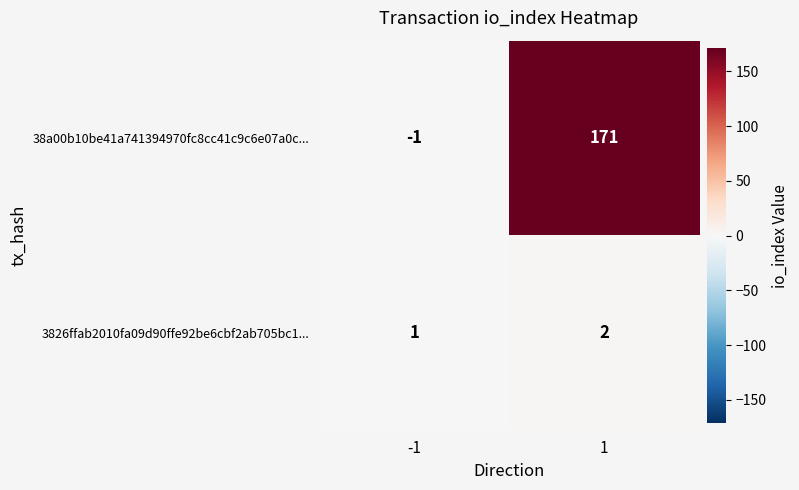

At how many categories does at least one series exceed 22?

1